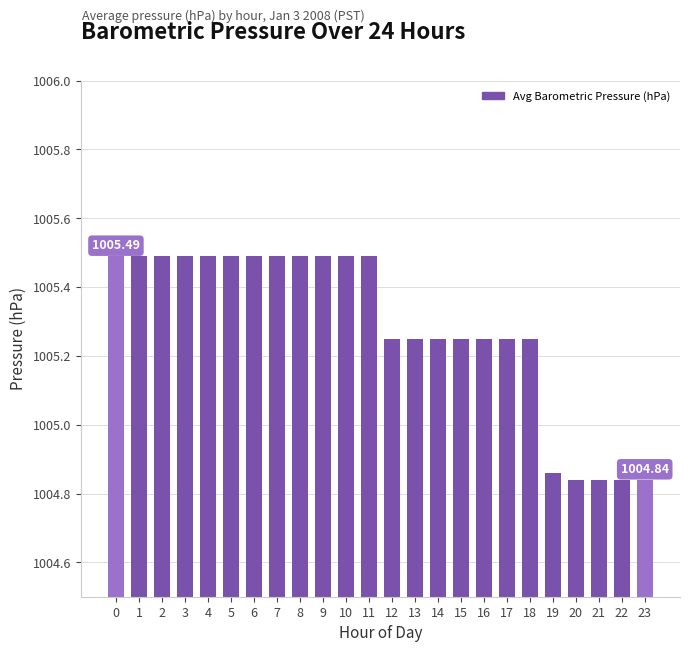

What is the value of the 12th bar from the left?

1005.5